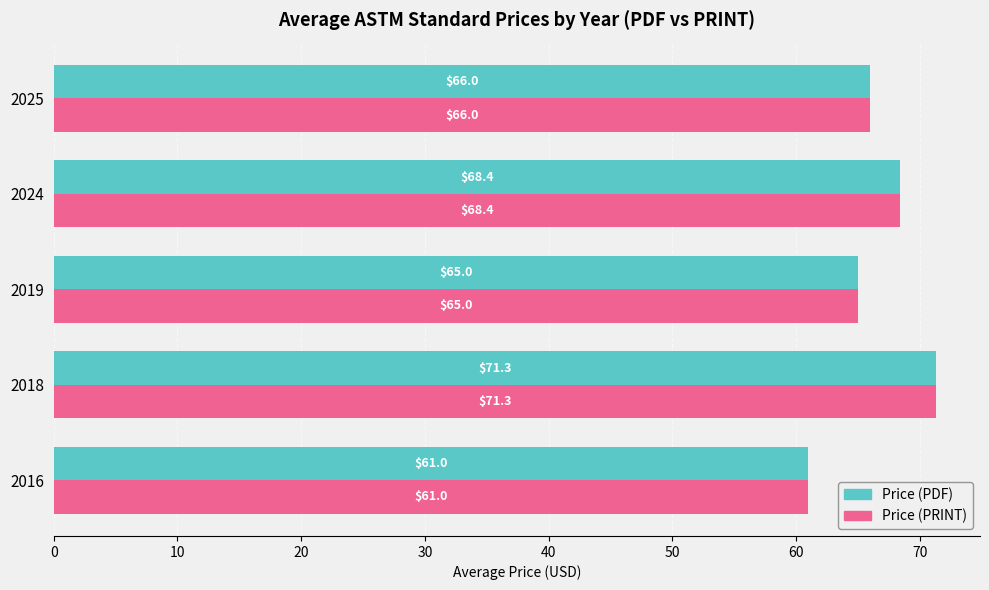

Read the Price (PRINT) value at 2018.

71.3